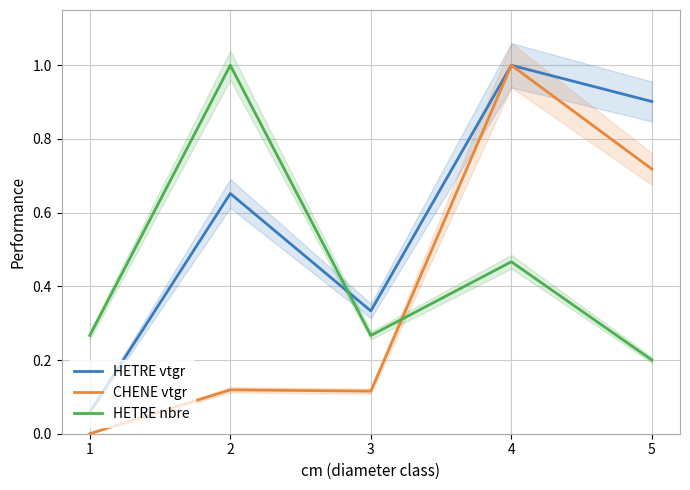

What is the total value across all series at 4?

2.5